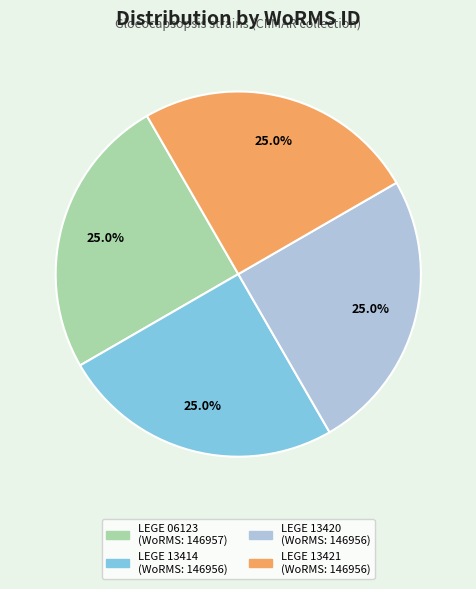

What percentage is the LEGE 06123 slice, to the nearest percent?

25%